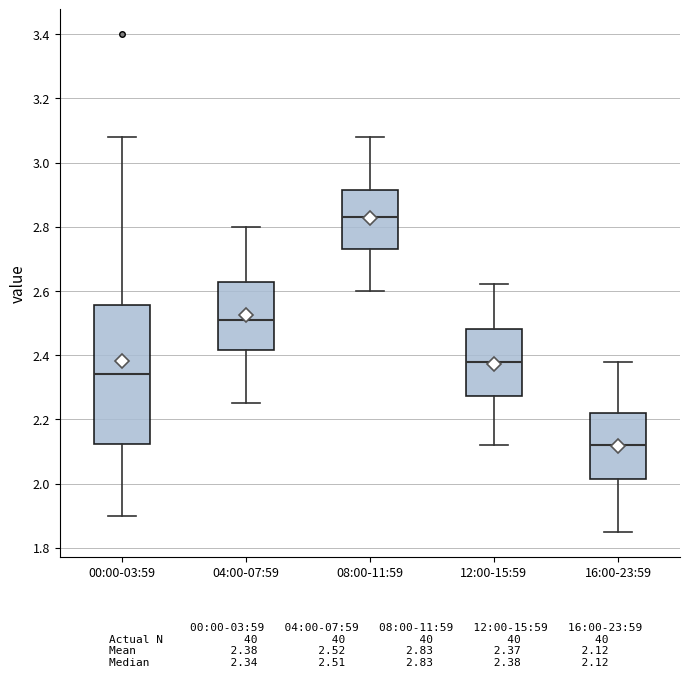

Which box has the highest median line?

08:00-11:59